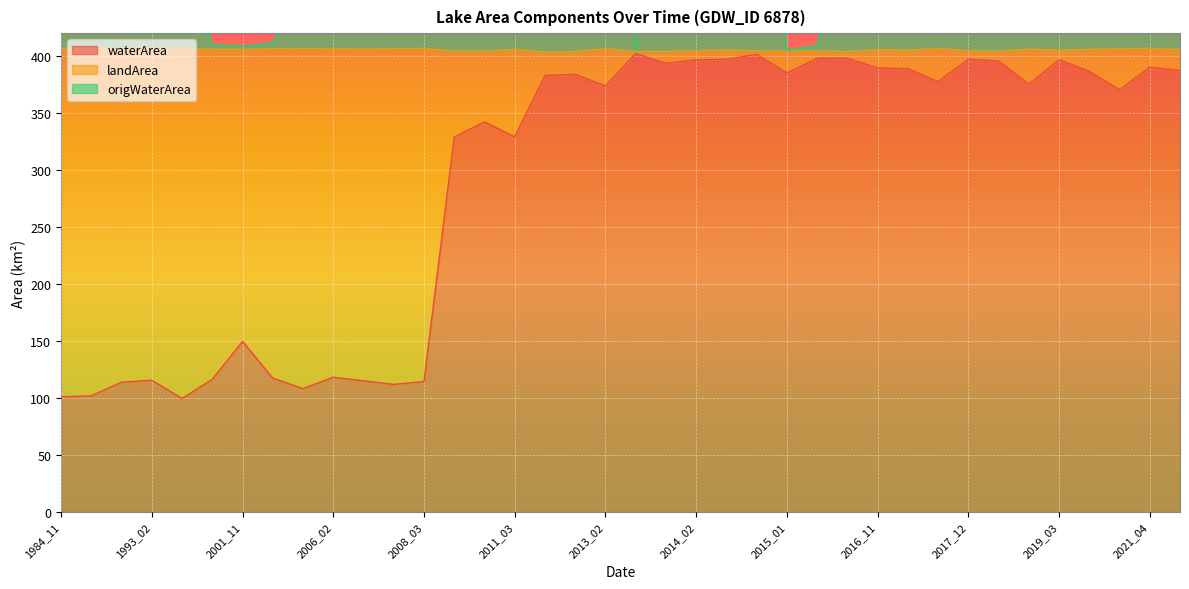

At which label does origWaterArea first exceed 517?

2011_03